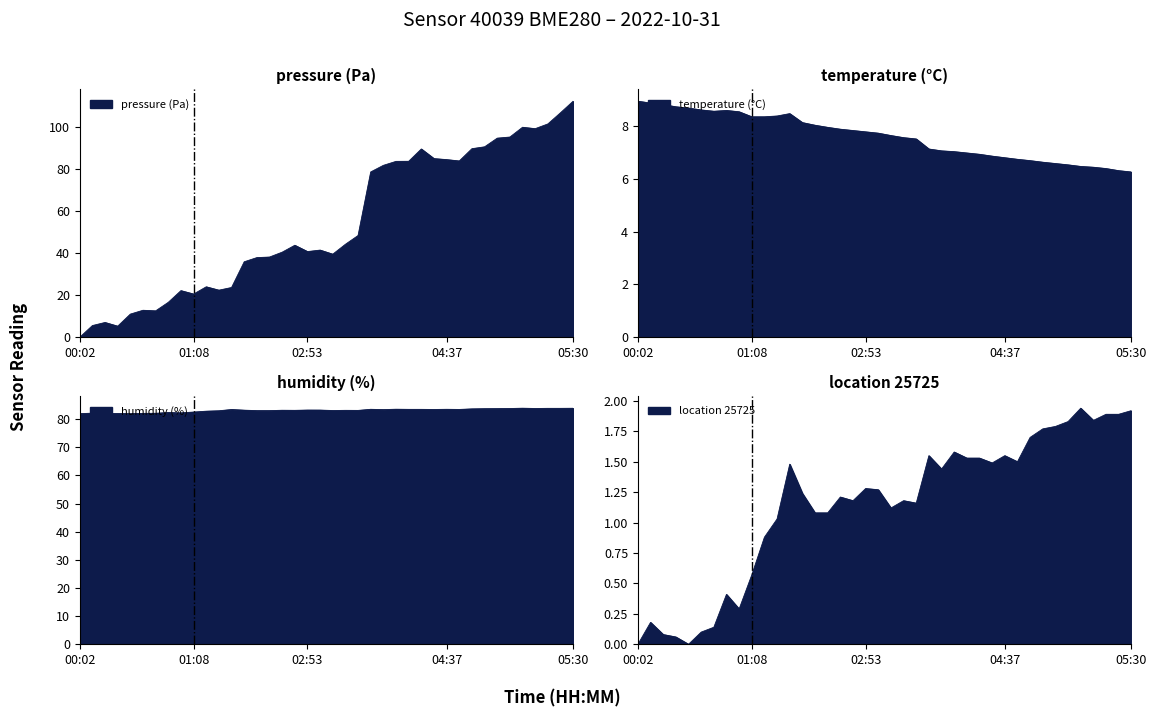

How many positive values does the humidity series have?

38